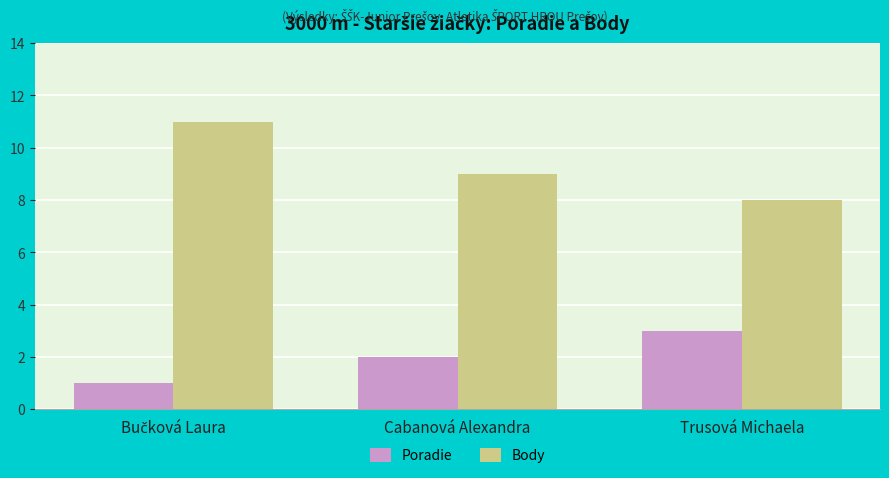

Reading right to left, transcribe all the data shown in this chart.

Poradie: 3	2	1
Body: 8	9	11